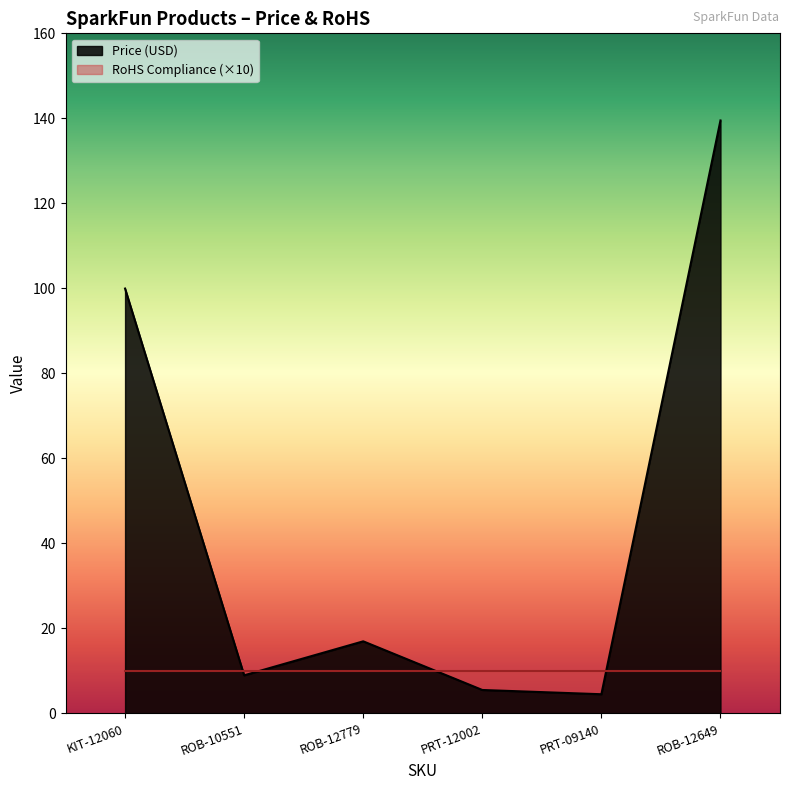

Reading left to right, transcribe all the data shown in this chart.

100.0	8.9	16.9	5.5	4.5	139.5